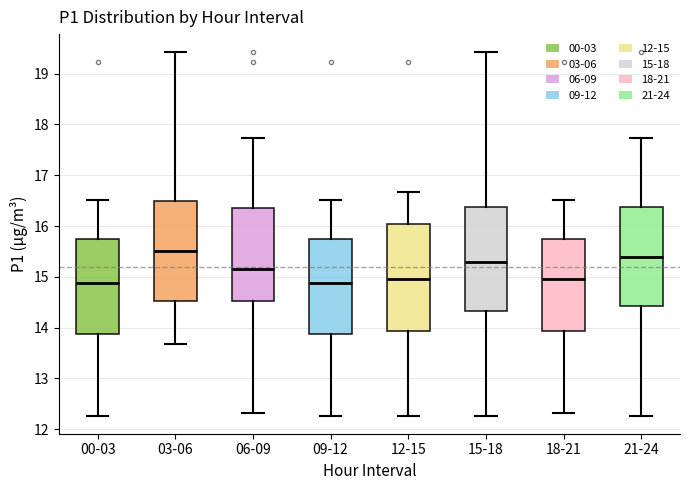

Where is the lower edge of the box for 21-24 on the y-axis? The values are not printed on the chart, so give them approximately, as read against the axis.

14.4